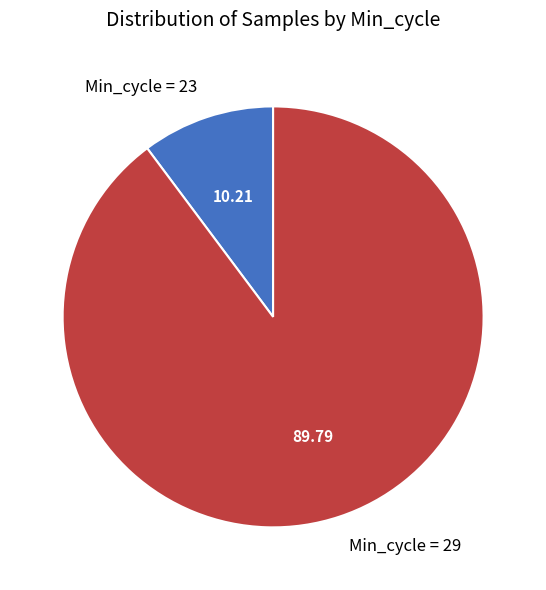

Is the sum of Min_cycle = 23 and Min_cycle = 29 greater than half?

Yes